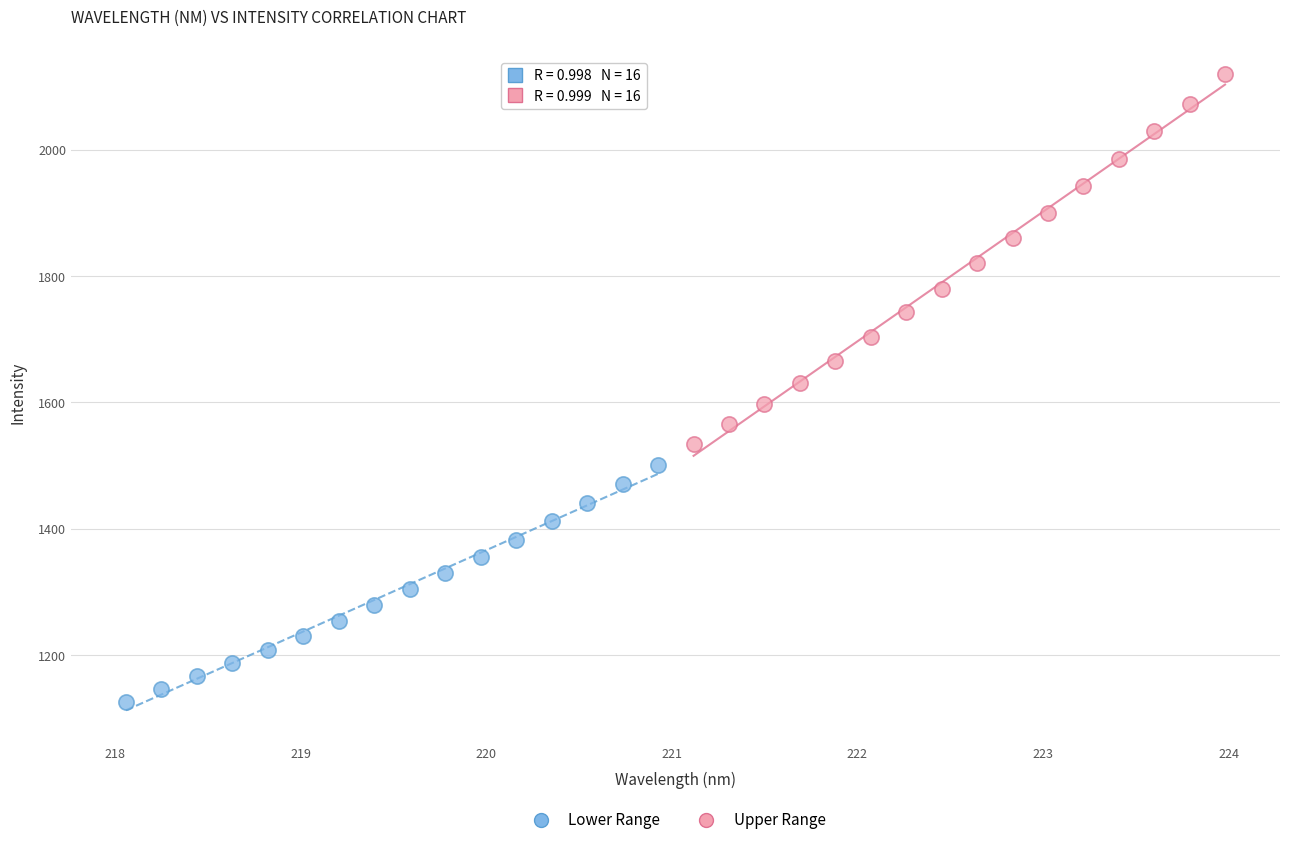

Which series contains the lowest Y value?

Lower Range